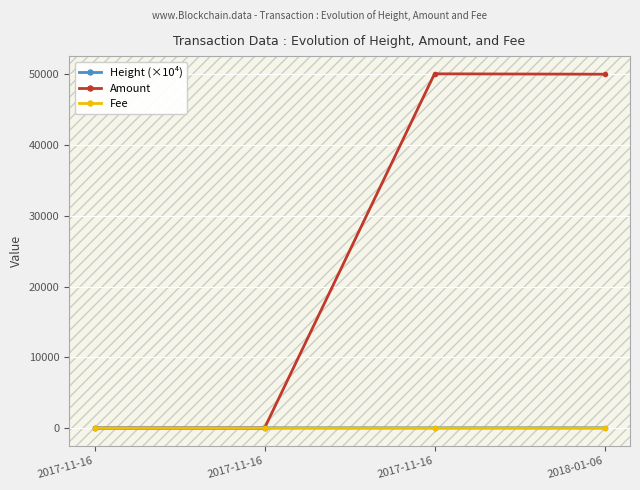

The value of Amount at 2017-11-16 is 50054.0. True or false?

True